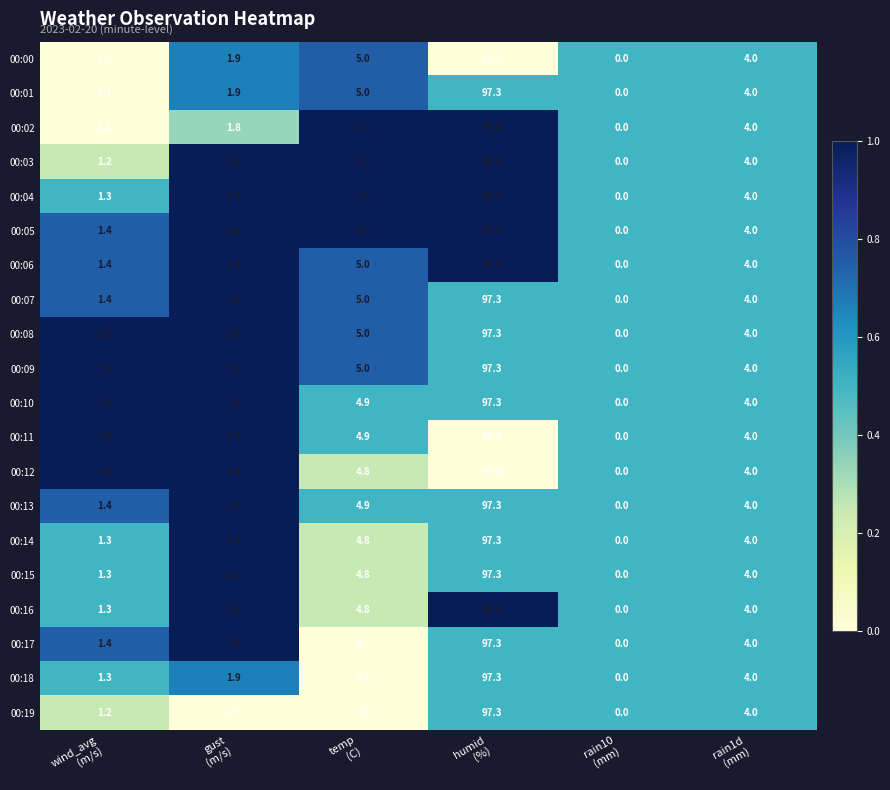

What is the average value of the 00:09 series?

18.3